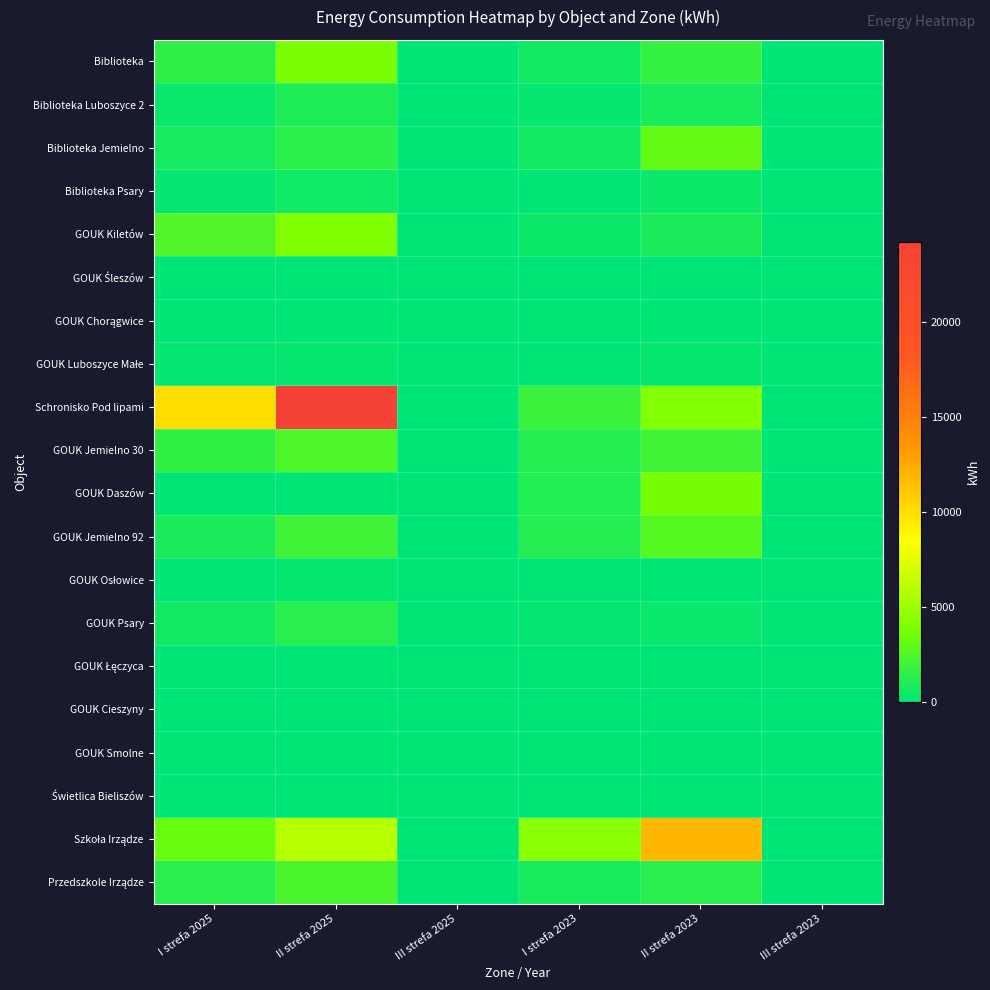

What is the greatest value displayed?

24230